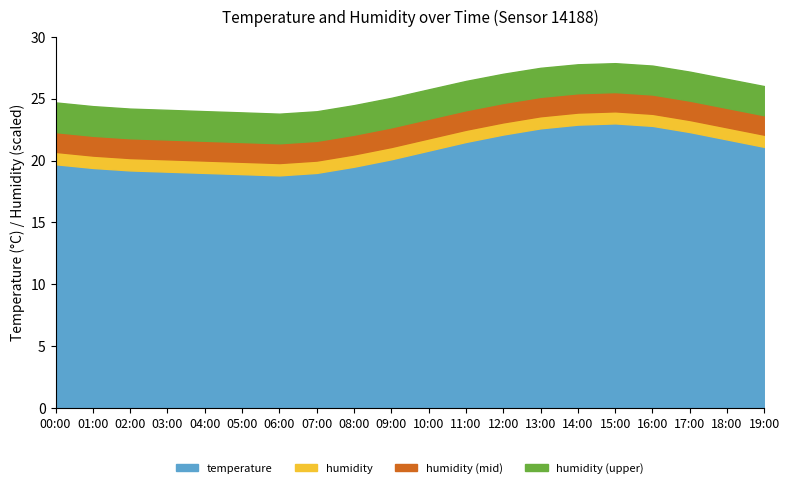

What is the label of the 2nd point from the left?

01:00